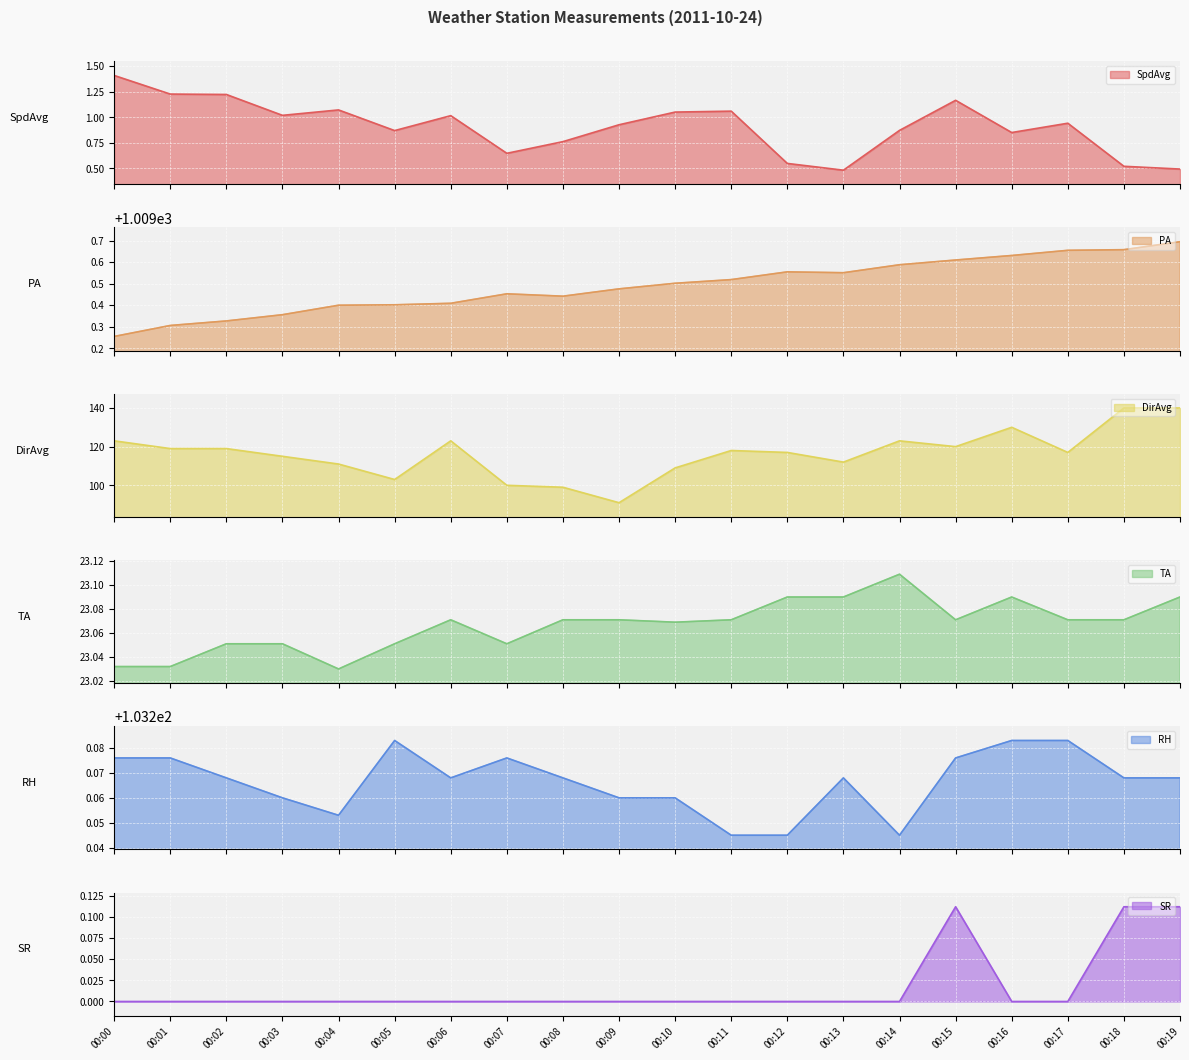

Which series changed the most between 00:00 and 00:02?

DirAvg